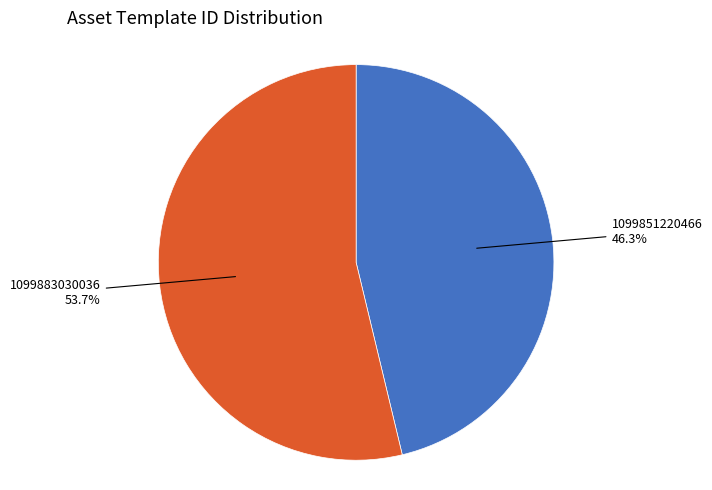

To the nearest percent, what portion does 1099851220466 represent?

46%